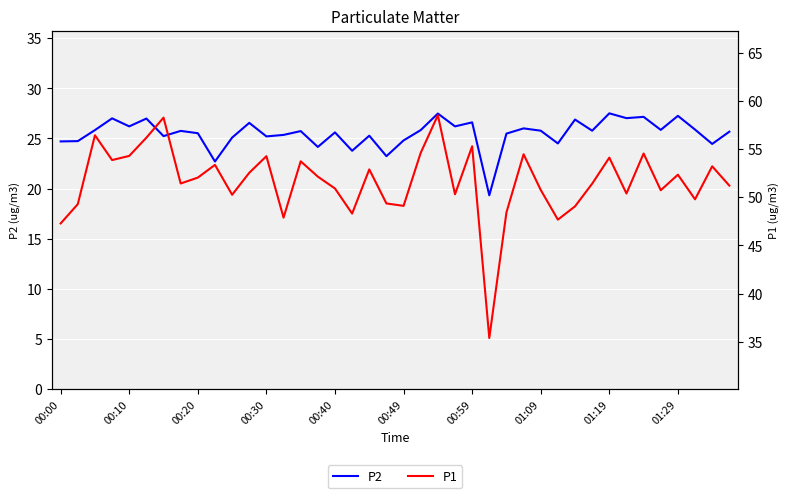

Is the value of P2 at 35 greater than the value of P1 at 17?

No